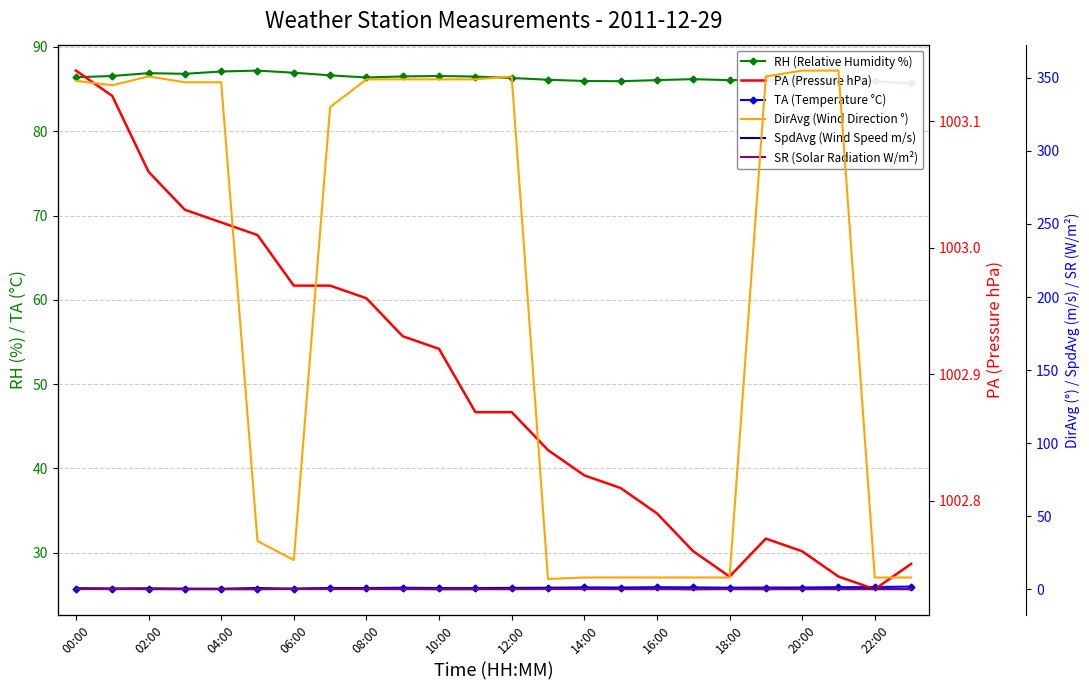

Is the value of PA (Pressure hPa) at 21 greater than the value of RH (Relative Humidity %) at 20?

Yes